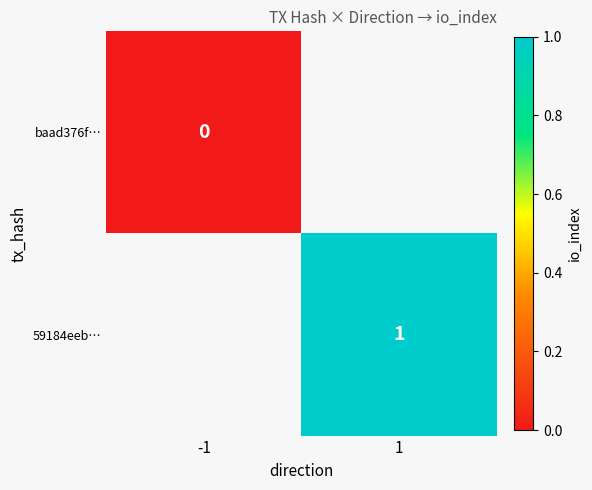

Is it true that 59184eeb… equals 1 at 1?

True